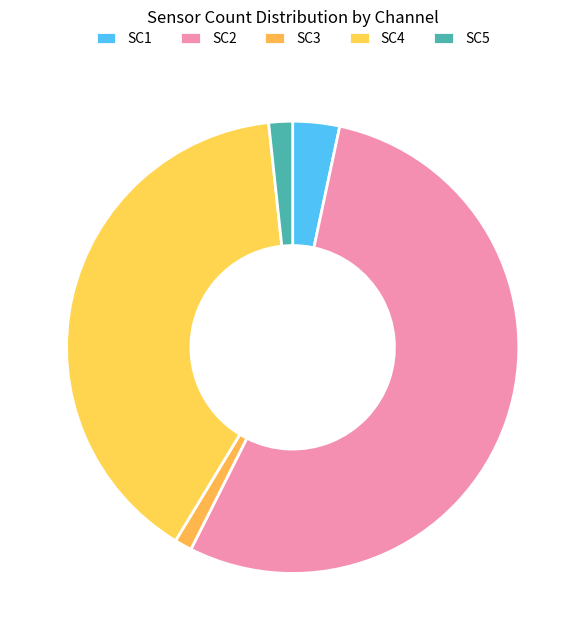

Does any single category account for the majority?

Yes